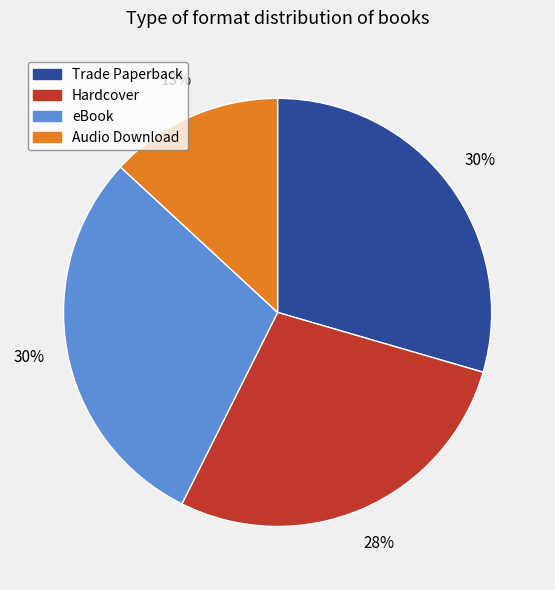

To the nearest percent, what is the difference between the eBook and Hardcover slice percentages?

2%